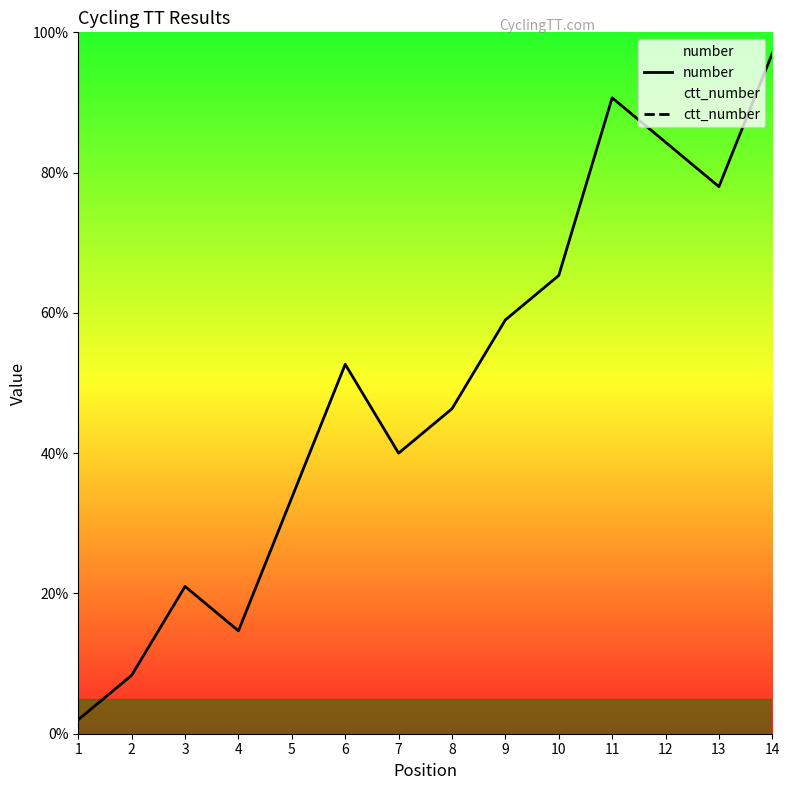

At 9, list the series in order from smallest to largest.

ctt_number, number